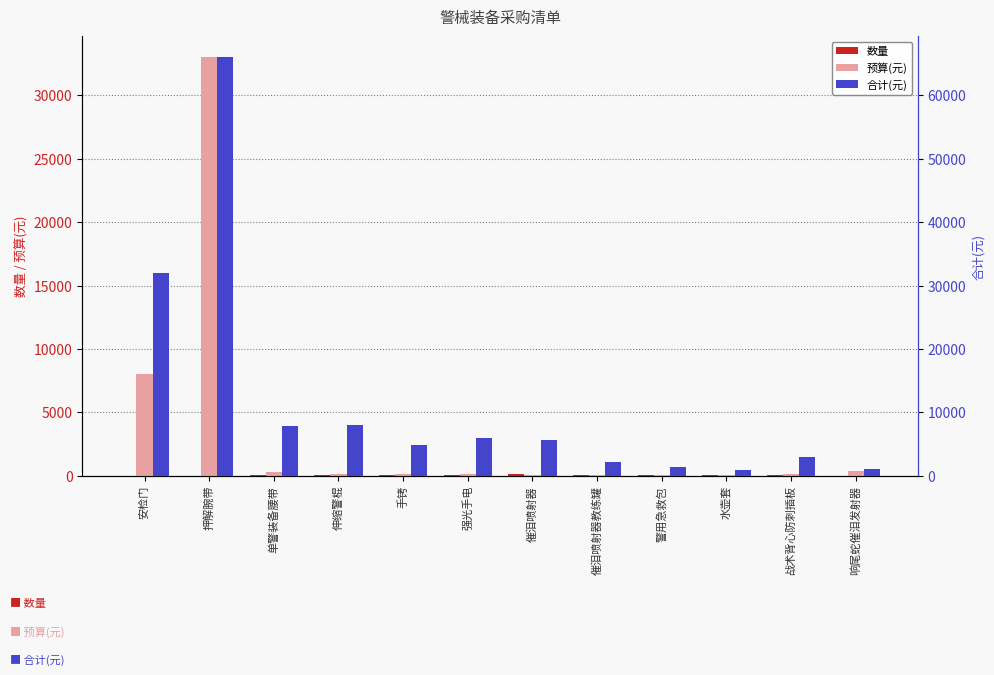

True or false: 合计(元) has a value of 8000 at 伸缩警棍.

True